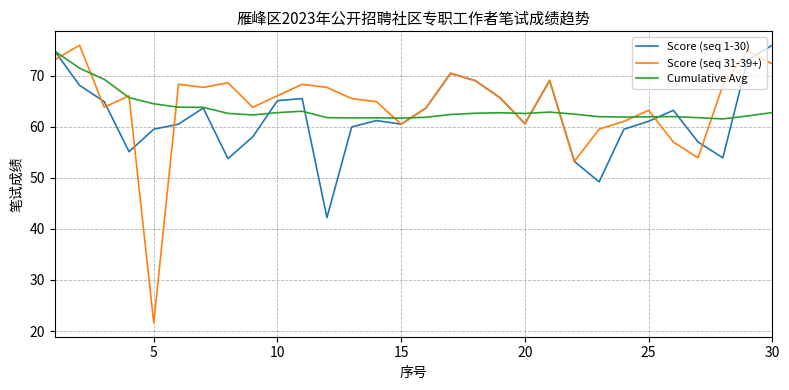

Which series has the largest range (max minus min)?

Score (seq 31-39+)